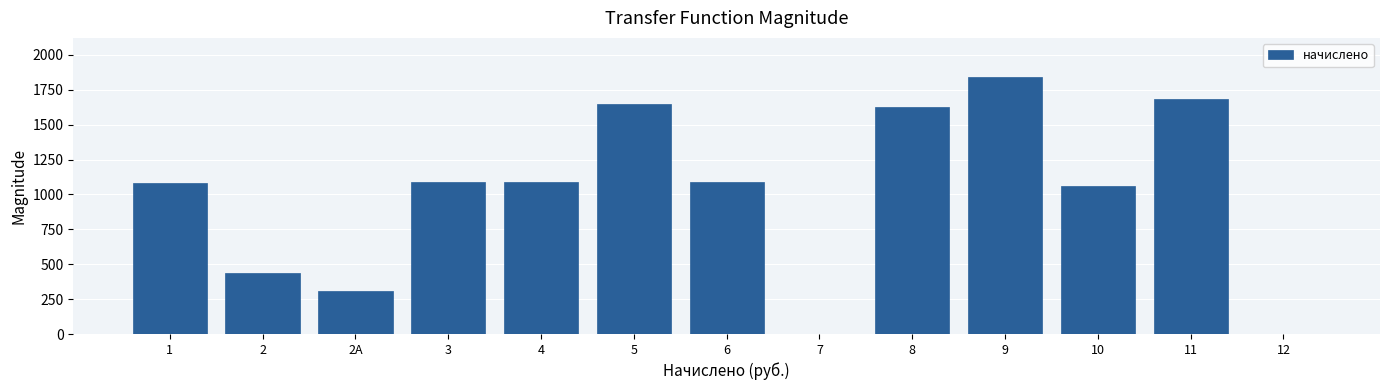

What is the greatest value displayed?

1845.6